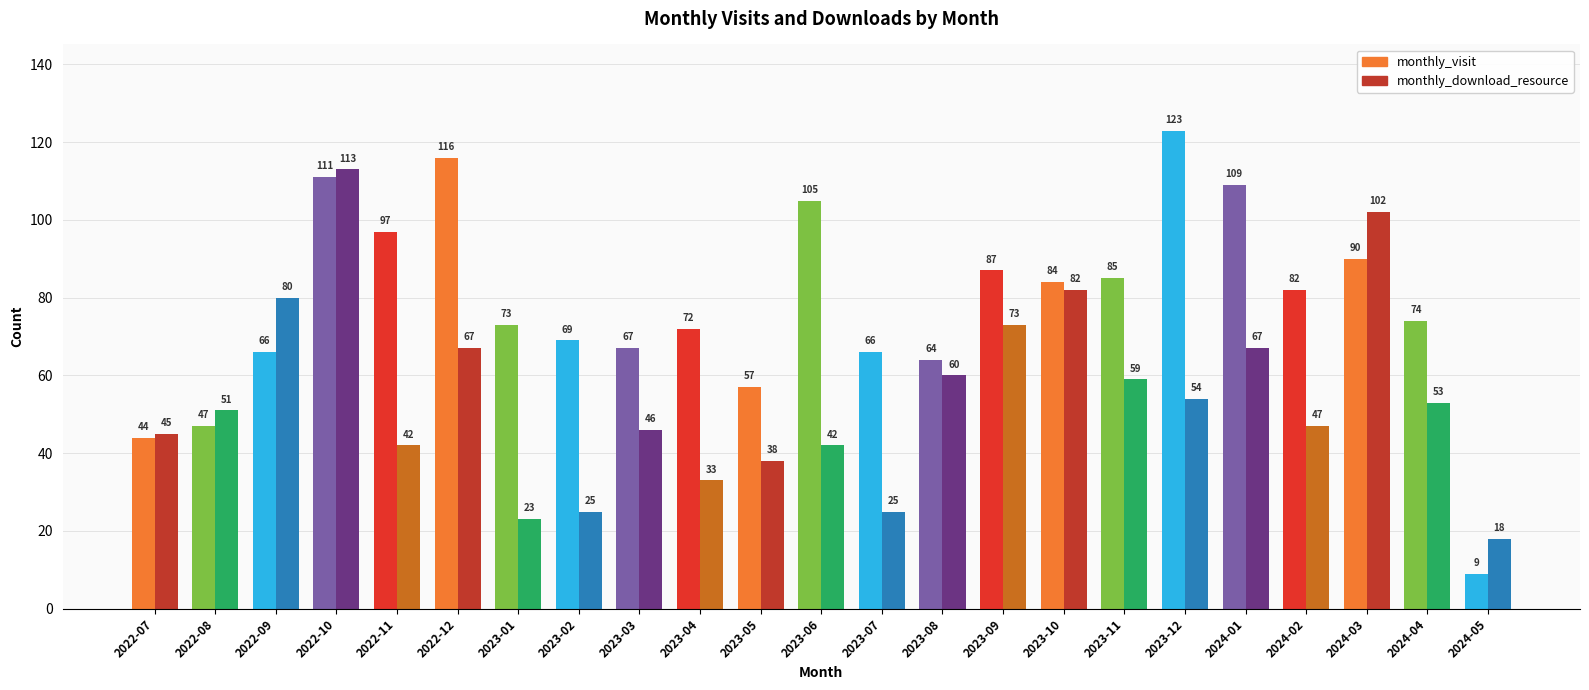

True or false: monthly_download_resource has a value of 77 at 2023-03.

False